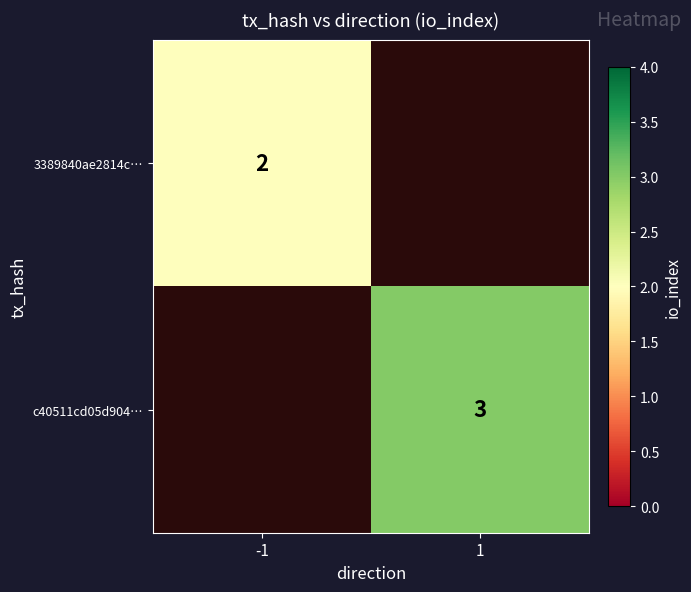

The c40511cd05d904… series shows 3 at 1. True or false?

True